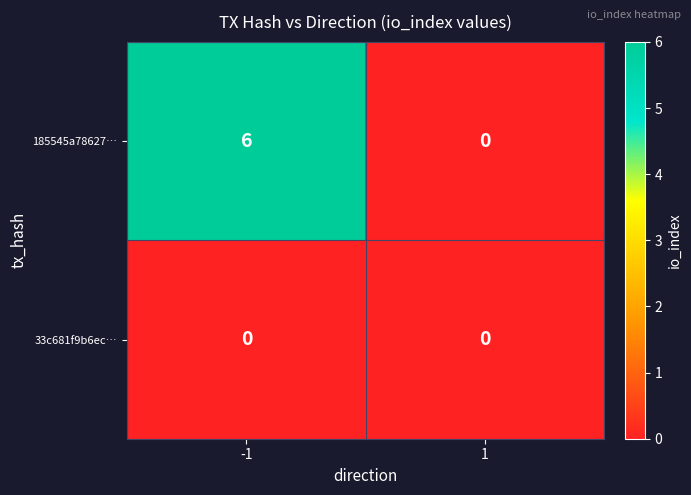

Which series has the widest spread of values?

185545a78627…